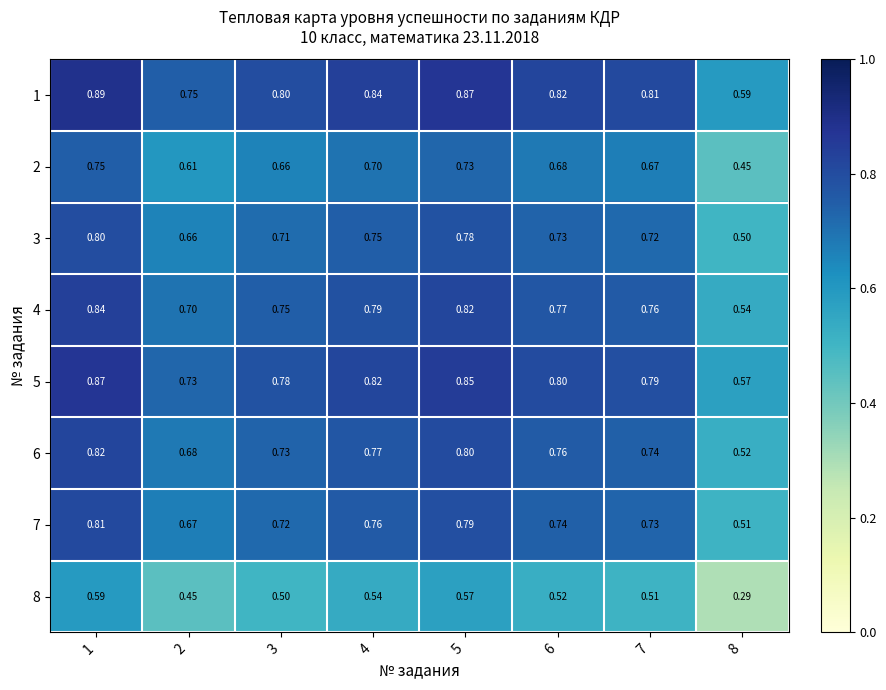

List the series in order of their peak value, lowest first.

8, 2, 3, 7, 6, 4, 5, 1